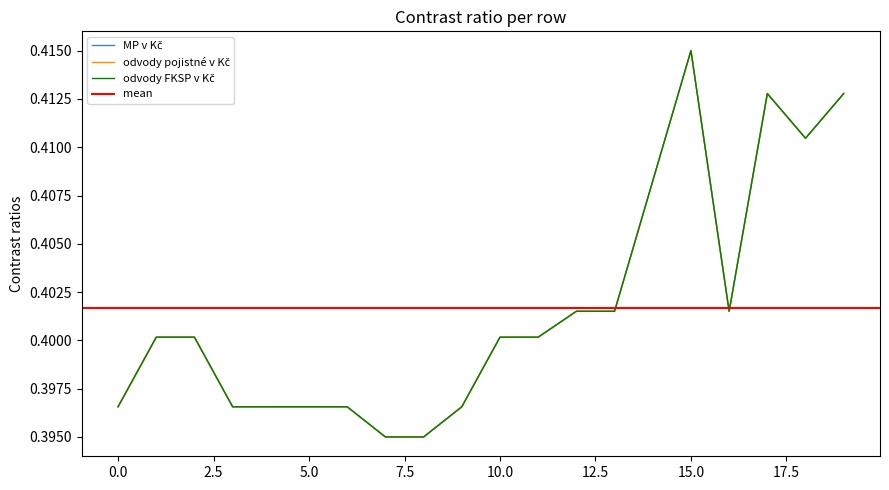

True or false: MP v Kč has more than 1 points higher than both neighbors.

True